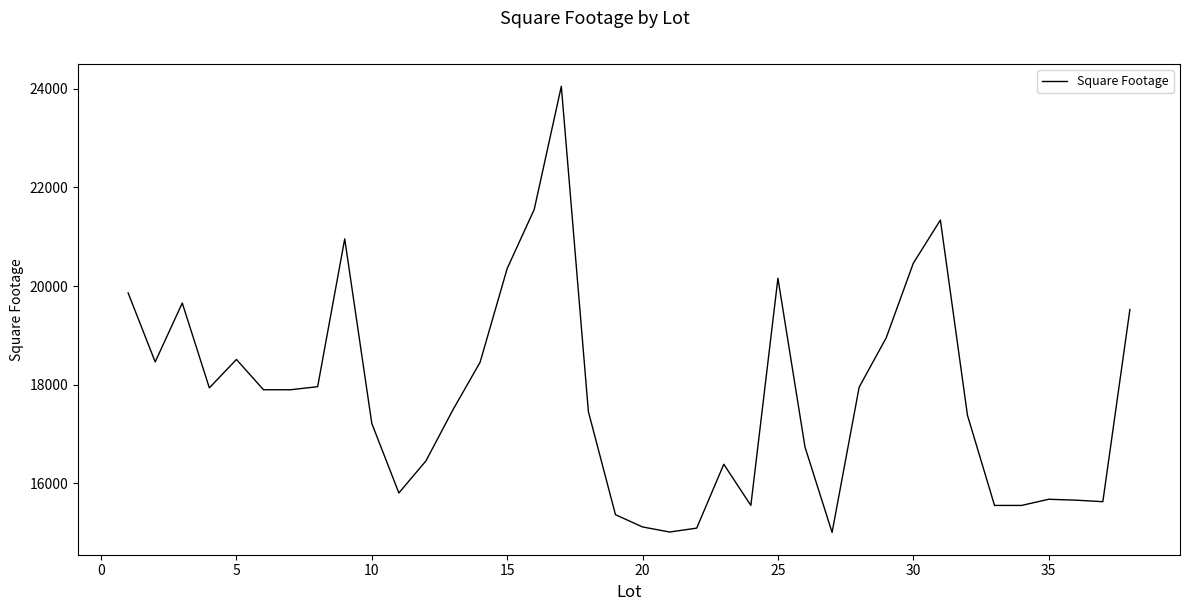

What is the difference between the maximum and minimum values?

9043